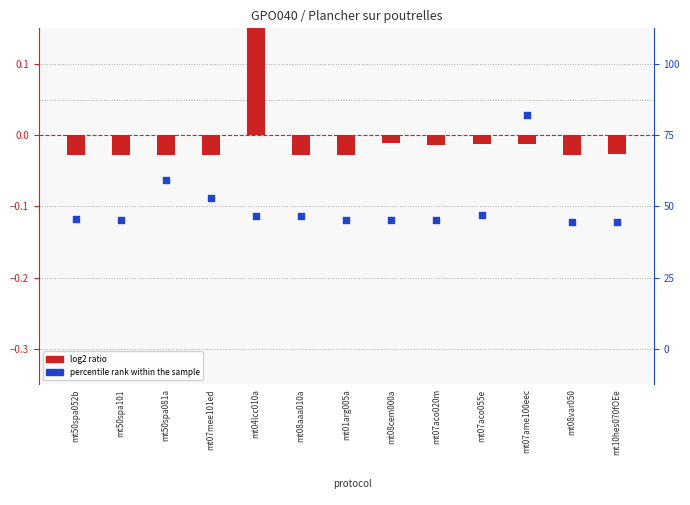

Which series has the largest total across all categories?

log2 ratio